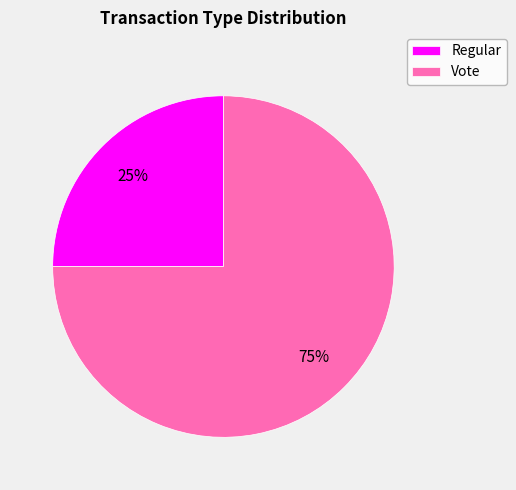

How many segments does this pie chart have?

2